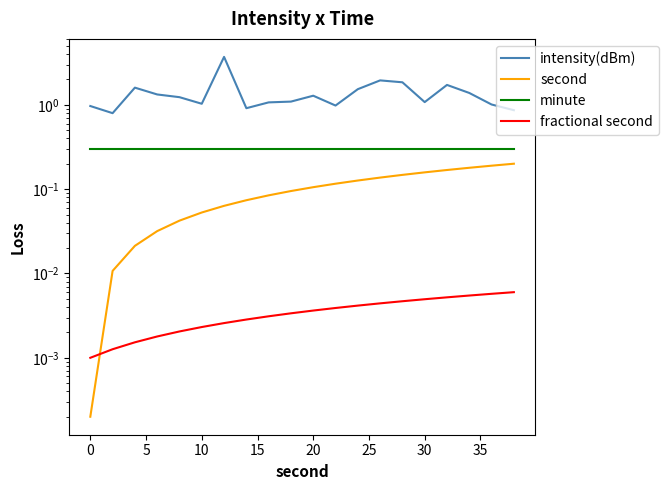

What is the difference between the highest and lowest values at 5?

1.6